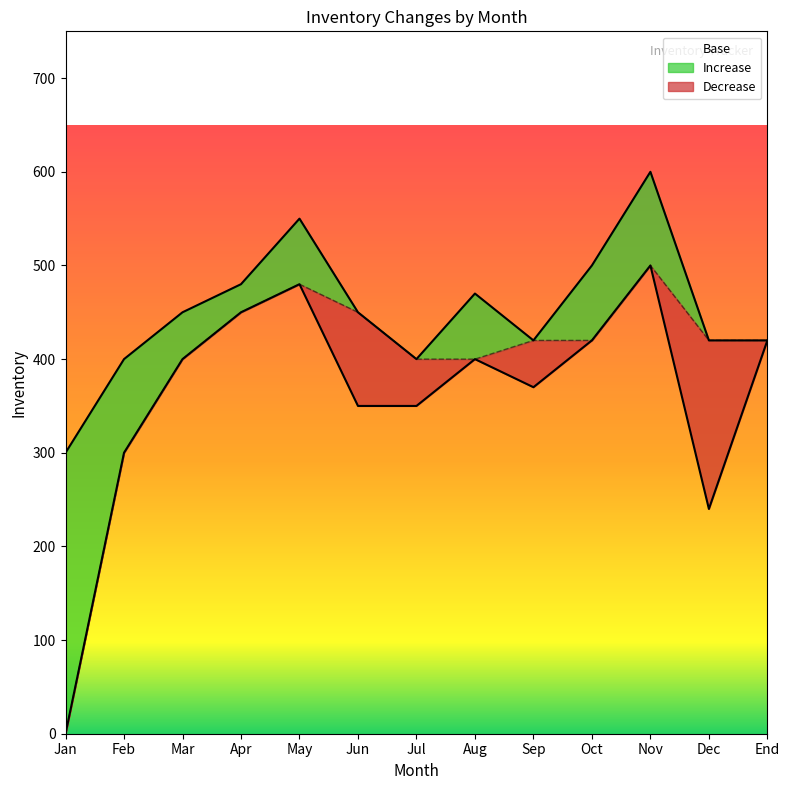

At how many categories does at least one series exceed 290?

13